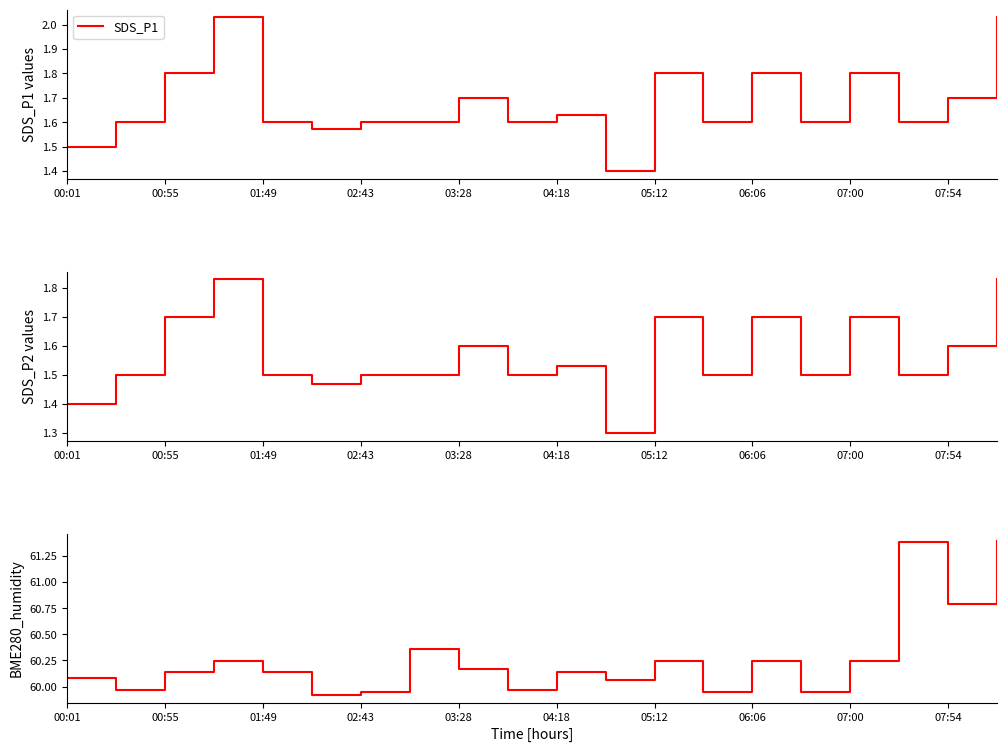

How many interior local valleys does the SDS_P1 series have?

6